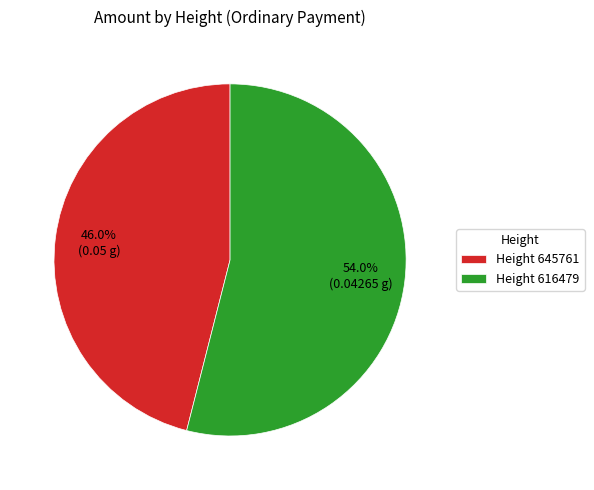

How many slices are in this pie chart?

2